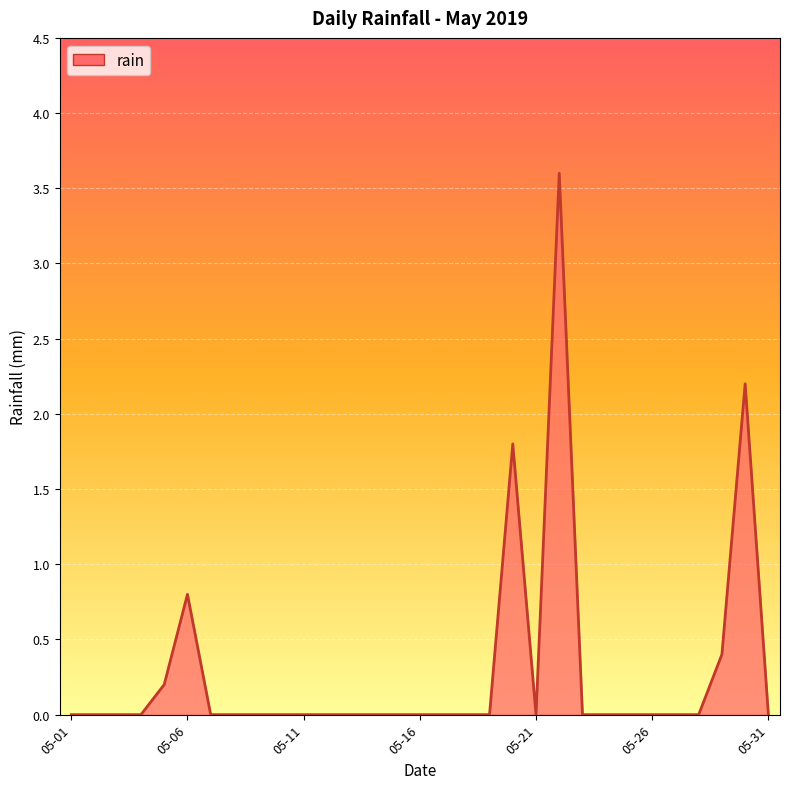

What is the greatest value displayed?

3.6